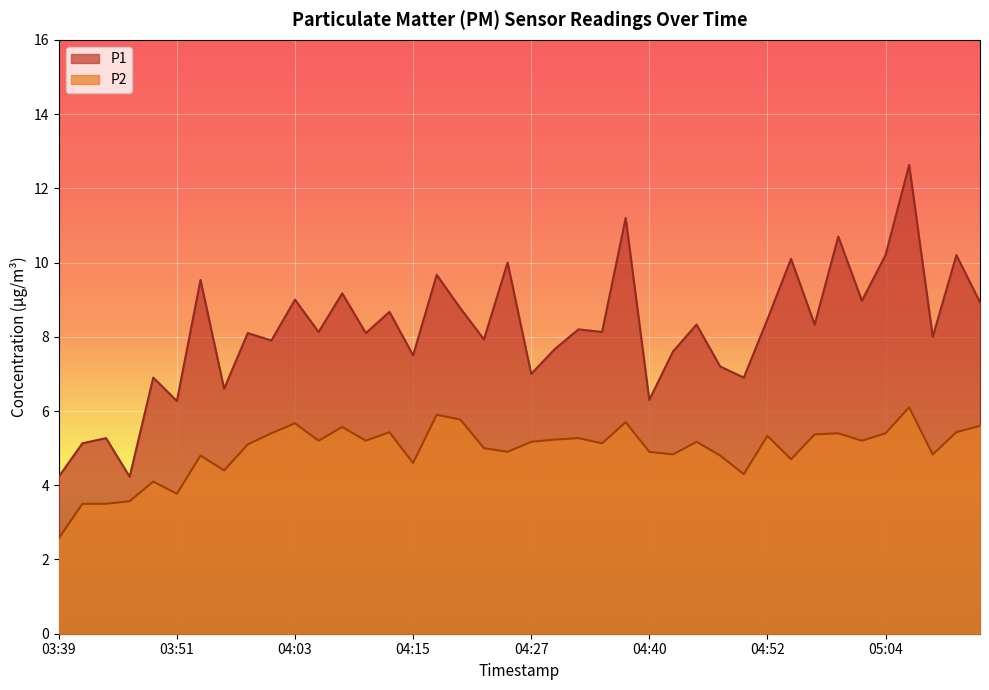

What are all the series names shown in the legend?

P1, P2